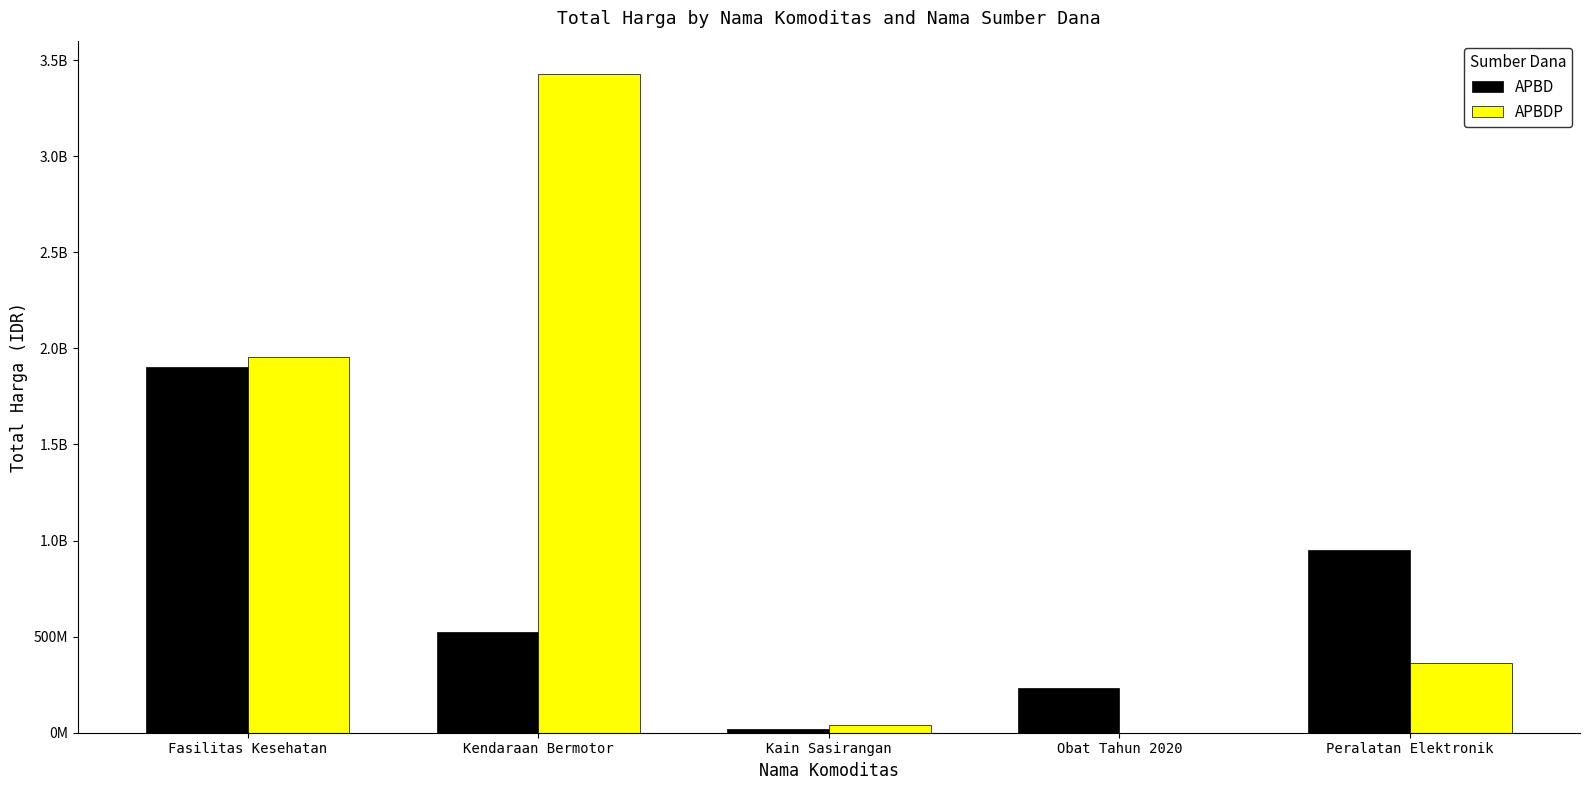

What is the difference between the APBDP values at Peralatan Elektronik and Obat Tahun 2020?

362104800